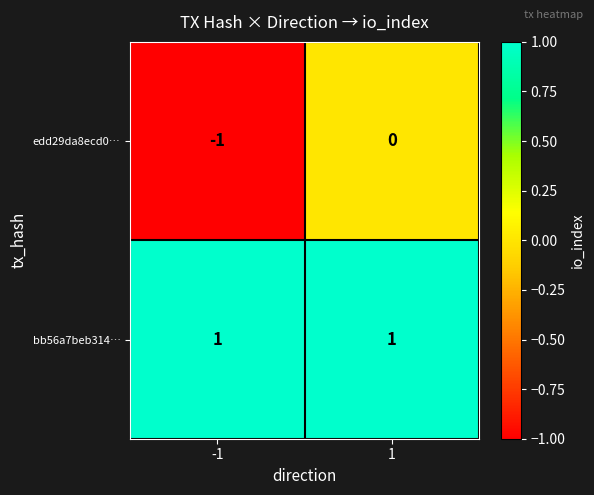

What is the total value across all series at 1?

1